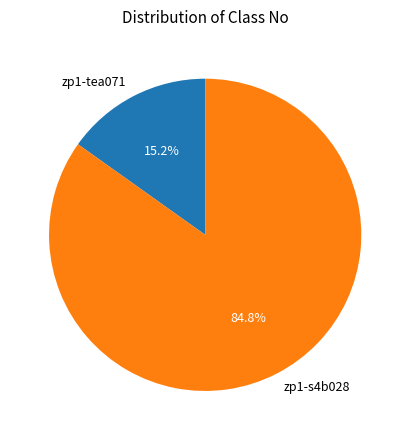

Which has a higher value, zp1-s4b028 or zp1-tea071?

zp1-s4b028